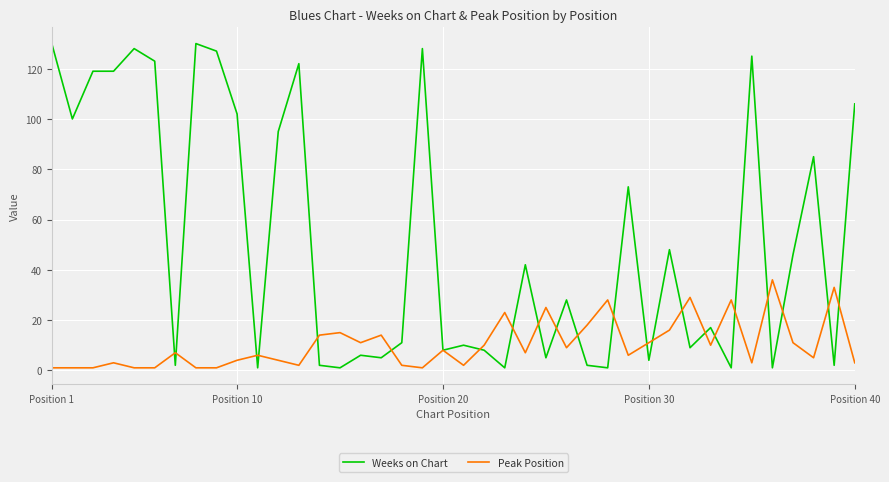

What are all the series names shown in the legend?

Weeks on Chart, Peak Position